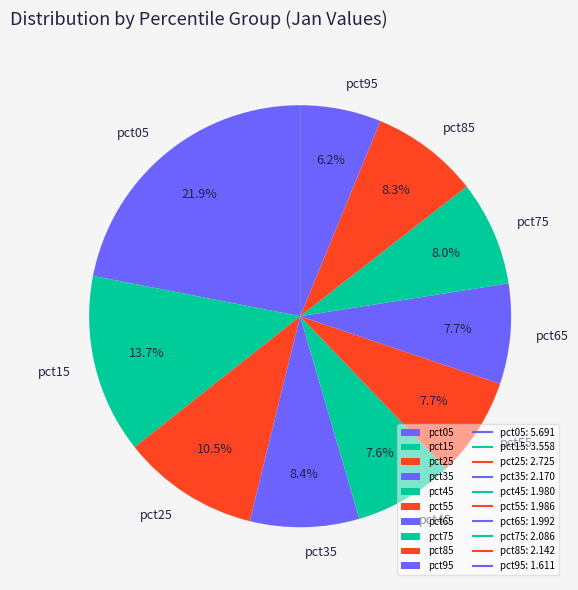

The pct05 slice represents 22% of the pie. True or false?

True